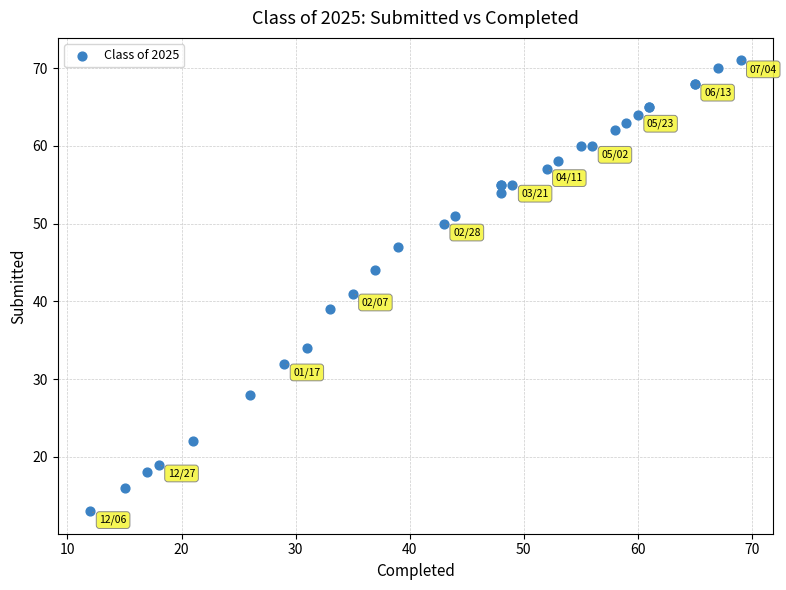

What Y value in the scatter plot is closest to 42?

41